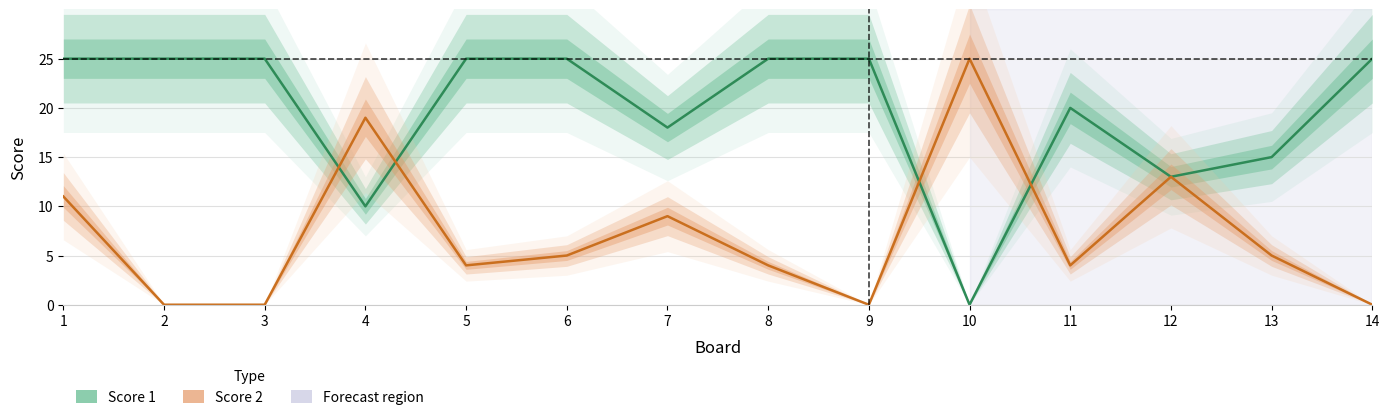

What is the difference between the second highest and second lowest values in the Score 2 series?

19